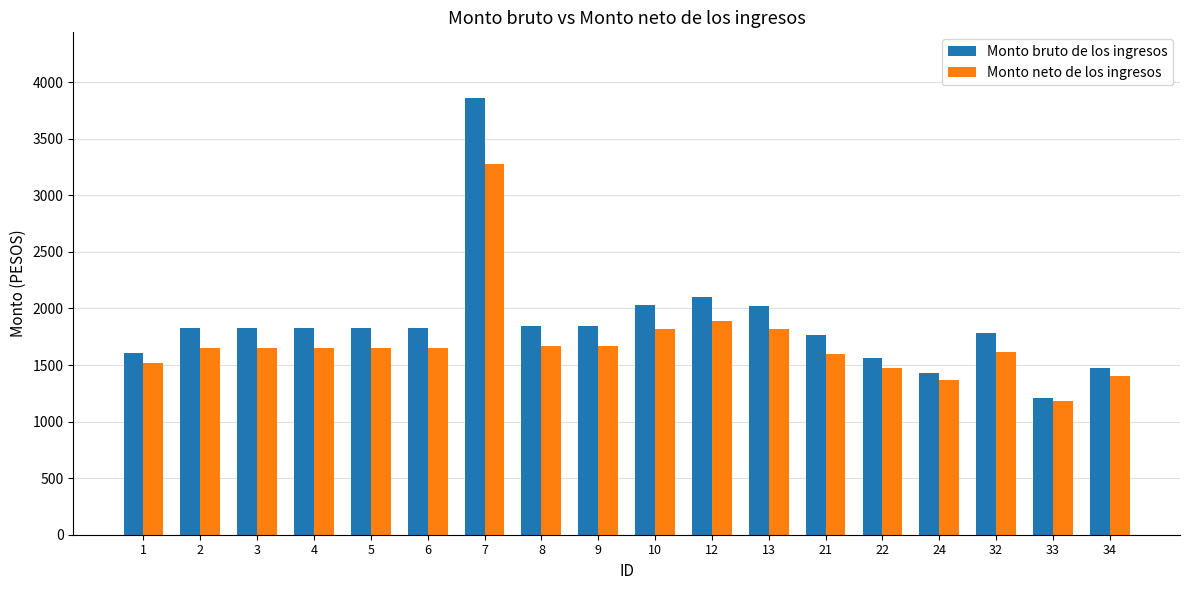

How many categories are shown in the chart?

18